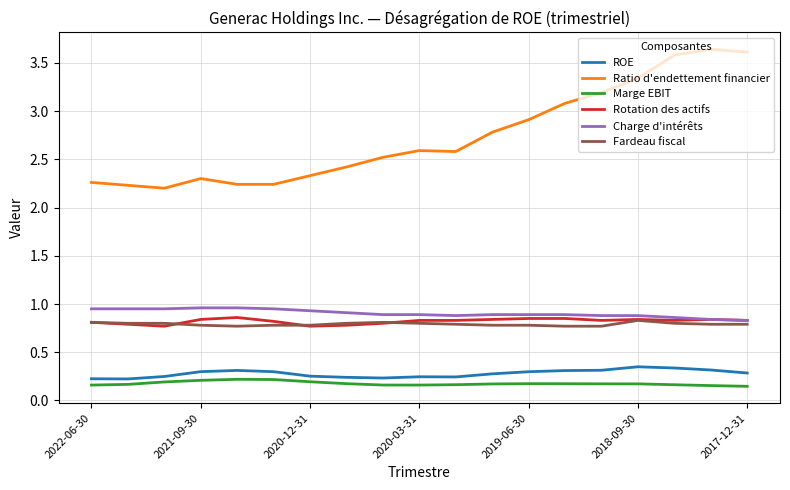

True or false: Rotation des actifs and Marge EBIT intersect in this chart.

False